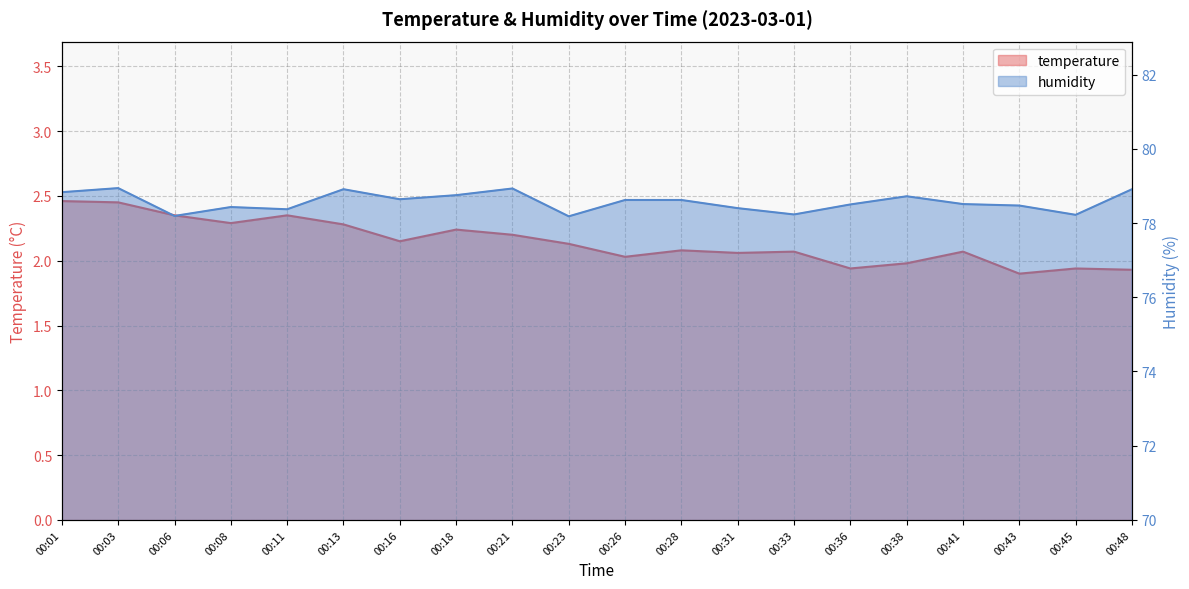

At which label does temperature reach its minimum?

00:43